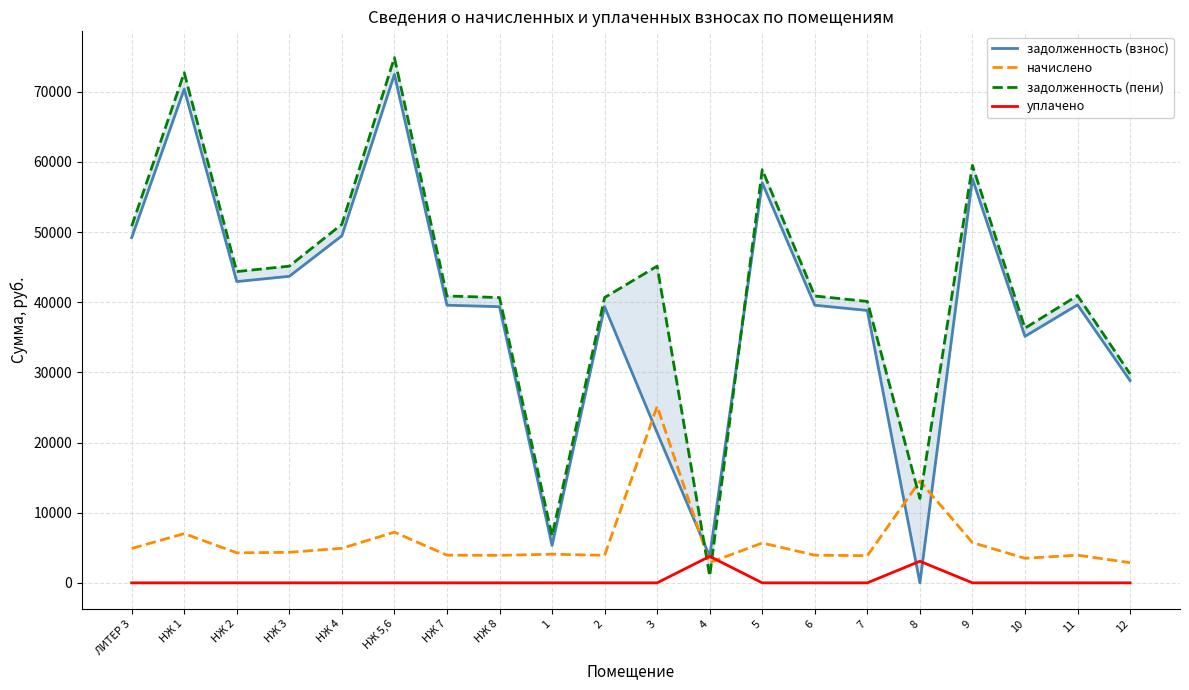

What are all the series names shown in the legend?

задолженность (взнос), начислено, задолженность (пени), уплачено